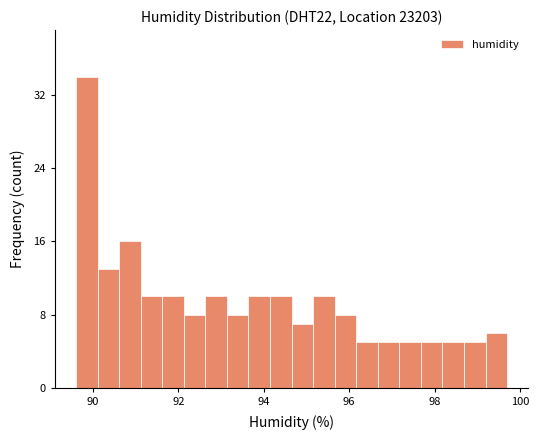

Around what value on the x-axis is the tallest bar? Give the approximate position of its centre, as read against the axis.

89.8